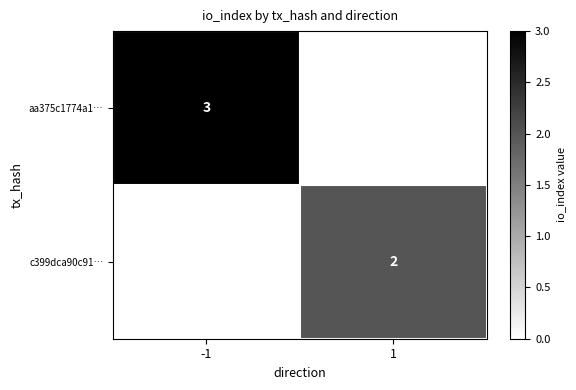

The aa375c1774a1… series shows 3 at -1. True or false?

True